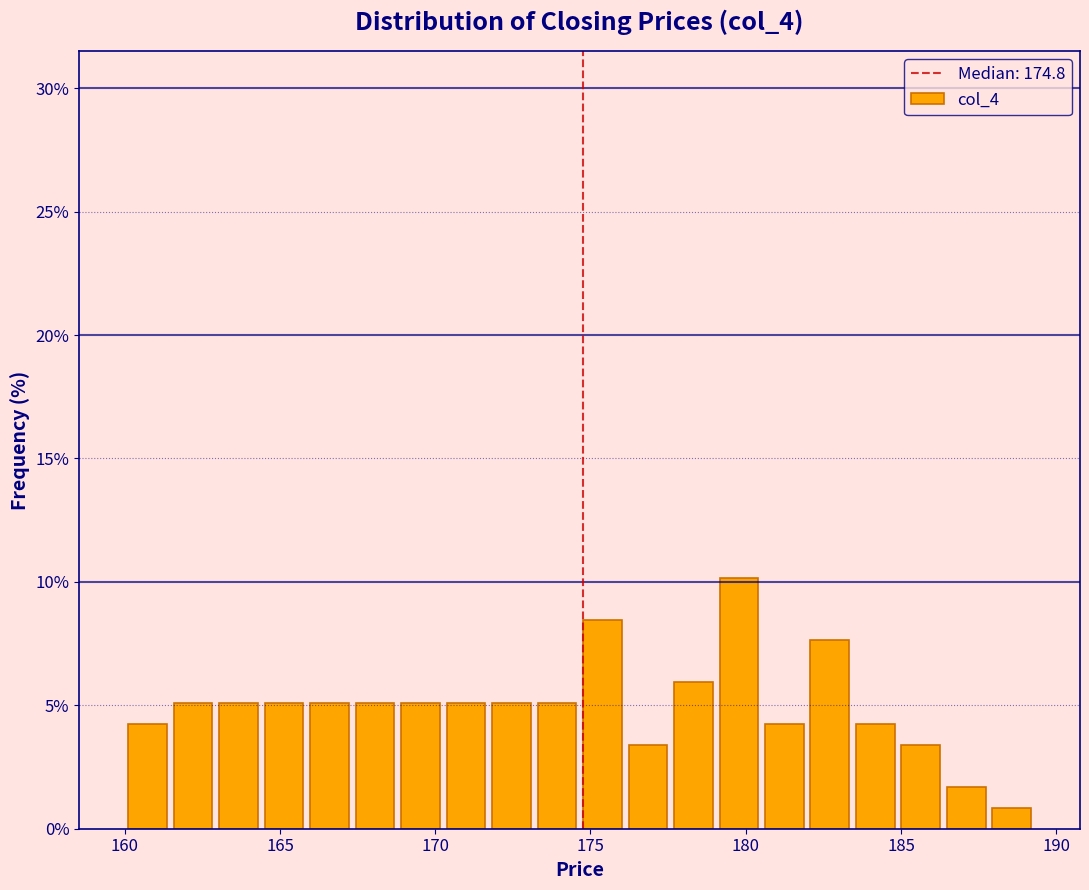

Around what value on the x-axis is the tallest bar? Give the approximate position of its centre, as read against the axis.

180.0